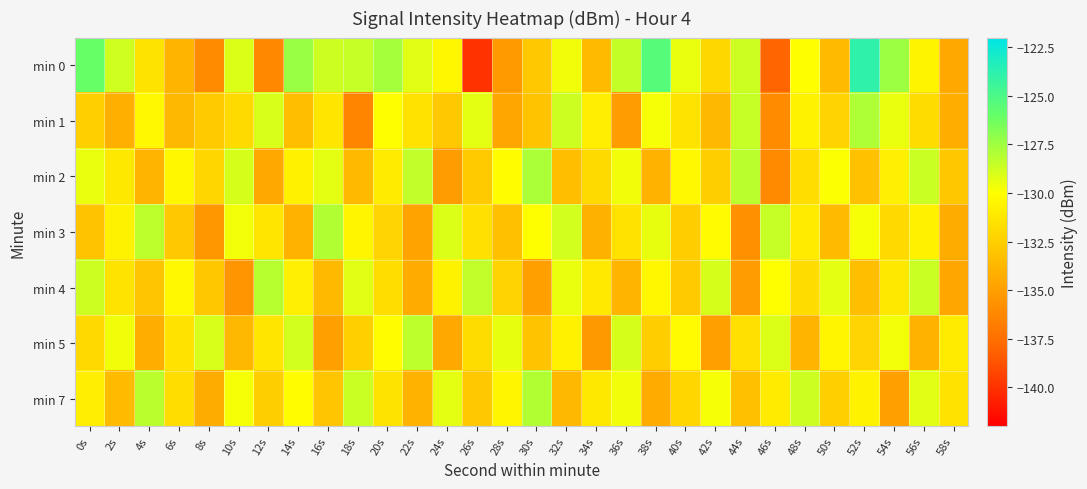

Reading left to right, list all the values displayed in this chart.

min 0: 0s=-126.0	2s=-128.8	4s=-131.4	6s=-133.8	8s=-136.0	10s=-129.1	12s=-136.2	14s=-127.3	16s=-128.7	18s=-128.5	20s=-127.6	22s=-129.2	24s=-130.4	26s=-140.0	28s=-135.3	30s=-132.8	32s=-129.6	34s=-133.6	36s=-128.4	38s=-125.4	40s=-129.4	42s=-132.1	44s=-128.7	46s=-138.0	48s=-130.0	50s=-133.5	52s=-123.9	54s=-127.4	56s=-130.5	58s=-134.5
min 1: 0s=-132.4	2s=-134.1	4s=-130.3	6s=-133.7	8s=-132.8	10s=-131.8	12s=-129.0	14s=-133.4	16s=-131.2	18s=-136.3	20s=-130.0	22s=-131.5	24s=-132.8	26s=-129.3	28s=-134.6	30s=-133.1	32s=-128.7	34s=-130.9	36s=-135.2	38s=-129.8	40s=-131.4	42s=-133.7	44s=-128.5	46s=-136.0	48s=-130.6	50s=-132.3	52s=-127.9	54s=-129.5	56s=-131.8	58s=-134.2
min 2: 0s=-129.5	2s=-131.2	4s=-133.8	6s=-130.4	8s=-132.1	10s=-128.9	12s=-134.5	14s=-130.7	16s=-129.3	18s=-133.6	20s=-131.0	22s=-128.4	24s=-135.2	26s=-132.7	28s=-130.1	30s=-127.8	32s=-133.4	34s=-131.9	36s=-129.6	38s=-134.0	40s=-130.3	42s=-132.5	44s=-128.2	46s=-136.1	48s=-131.7	50s=-129.9	52s=-133.2	54s=-130.8	56s=-128.6	58s=-132.9
min 3: 0s=-133.1	2s=-130.6	4s=-128.3	6s=-132.8	8s=-135.4	10s=-129.7	12s=-131.3	14s=-133.9	16s=-128.0	18s=-130.5	20s=-132.2	22s=-134.8	24s=-129.1	26s=-131.6	28s=-133.3	30s=-130.0	32s=-128.8	34s=-134.1	36s=-131.5	38s=-129.4	40s=-132.6	42s=-130.2	44s=-135.7	46s=-128.5	48s=-131.0	50s=-133.5	52s=-129.8	54s=-132.0	56s=-130.7	58s=-134.3
min 4: 0s=-128.7	2s=-131.4	4s=-133.0	6s=-130.3	8s=-132.9	10s=-135.5	12s=-128.1	14s=-130.8	16s=-133.6	18s=-129.2	20s=-131.7	22s=-134.4	24s=-130.6	26s=-128.4	28s=-132.3	30s=-134.9	32s=-129.5	34s=-131.1	36s=-133.8	38s=-130.4	40s=-132.7	42s=-128.9	44s=-135.1	46s=-130.0	48s=-131.8	50s=-129.3	52s=-133.4	54s=-131.2	56s=-128.6	58s=-134.6
min 5: 0s=-132.0	2s=-129.6	4s=-134.2	6s=-131.5	8s=-129.0	10s=-133.7	12s=-131.3	14s=-128.8	16s=-135.0	18s=-132.4	20s=-130.1	22s=-128.3	24s=-134.5	26s=-131.8	28s=-129.4	30s=-133.1	32s=-130.7	34s=-135.3	36s=-128.9	38s=-132.6	40s=-130.2	42s=-134.9	44s=-131.6	46s=-129.1	48s=-133.8	50s=-130.5	52s=-132.2	54s=-129.7	56s=-134.0	58s=-131.0
min 7: 0s=-130.9	2s=-133.5	4s=-128.2	6s=-131.7	8s=-134.3	10s=-129.8	12s=-132.5	14s=-130.1	16s=-133.0	18s=-128.6	20s=-131.4	22s=-134.0	24s=-129.3	26s=-132.8	28s=-130.5	30s=-128.0	32s=-133.7	34s=-131.2	36s=-129.6	38s=-134.4	40s=-132.1	42s=-129.8	44s=-133.3	46s=-131.0	48s=-128.7	50s=-132.4	52s=-130.6	54s=-135.0	56s=-129.2	58s=-131.5